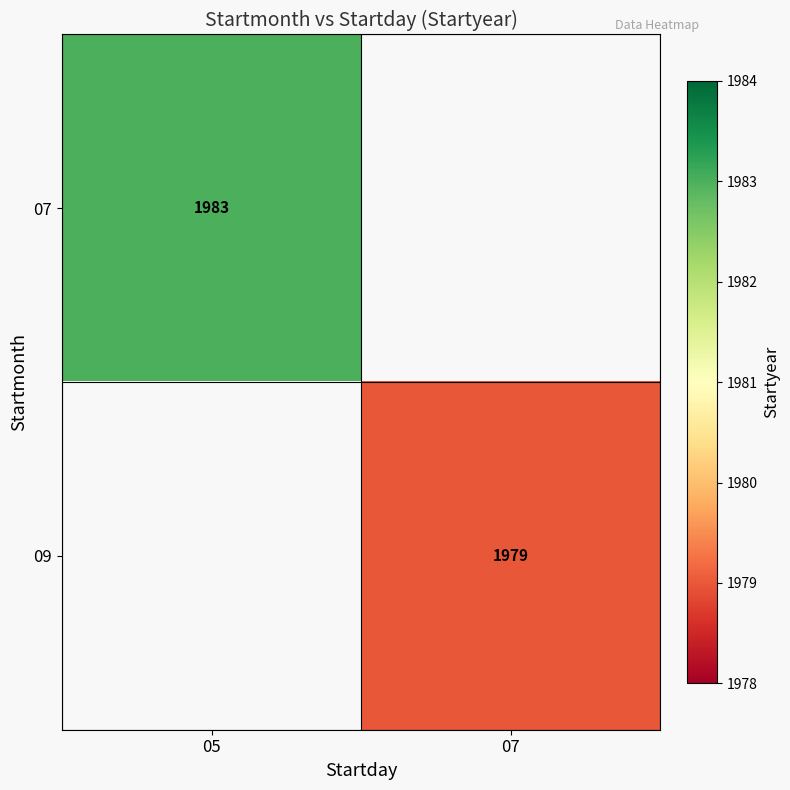

Is the value of 09 at 07 greater than the value of 07 at 05?

No